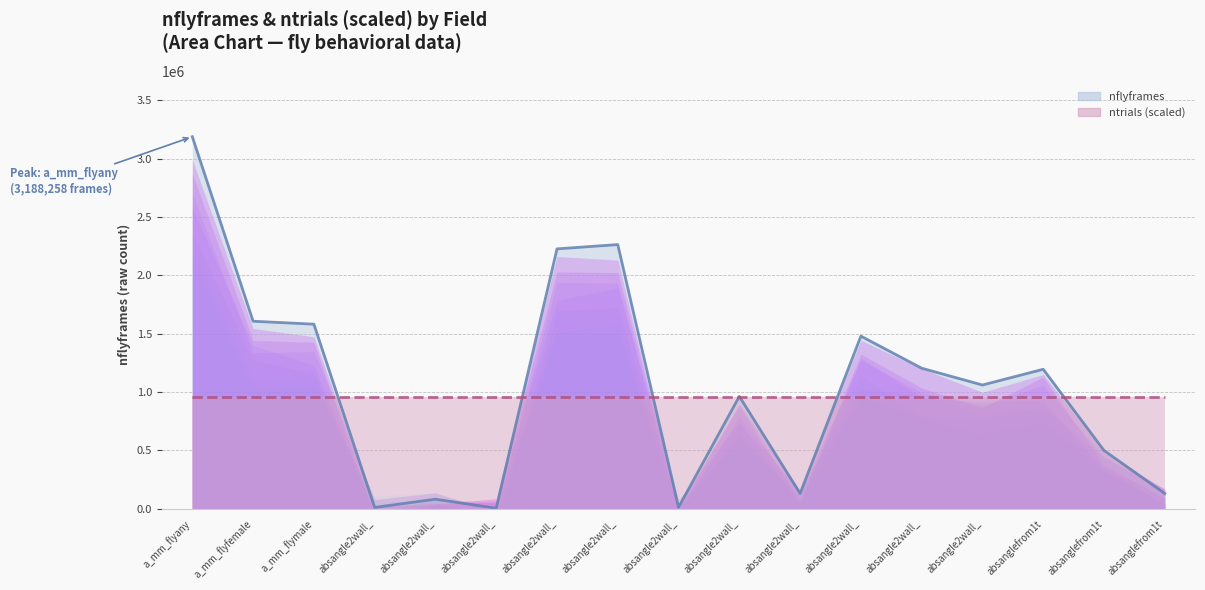

How many lines are shown in the chart?

2